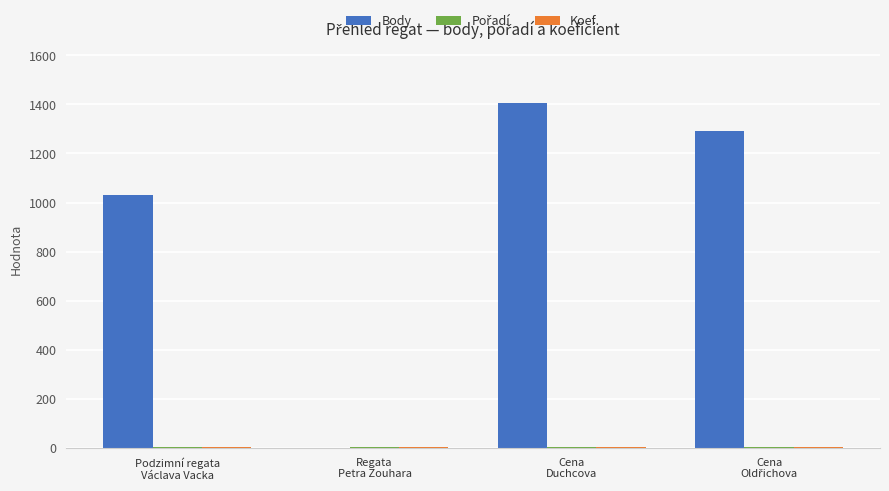

Which series has the largest total across all categories?

Body